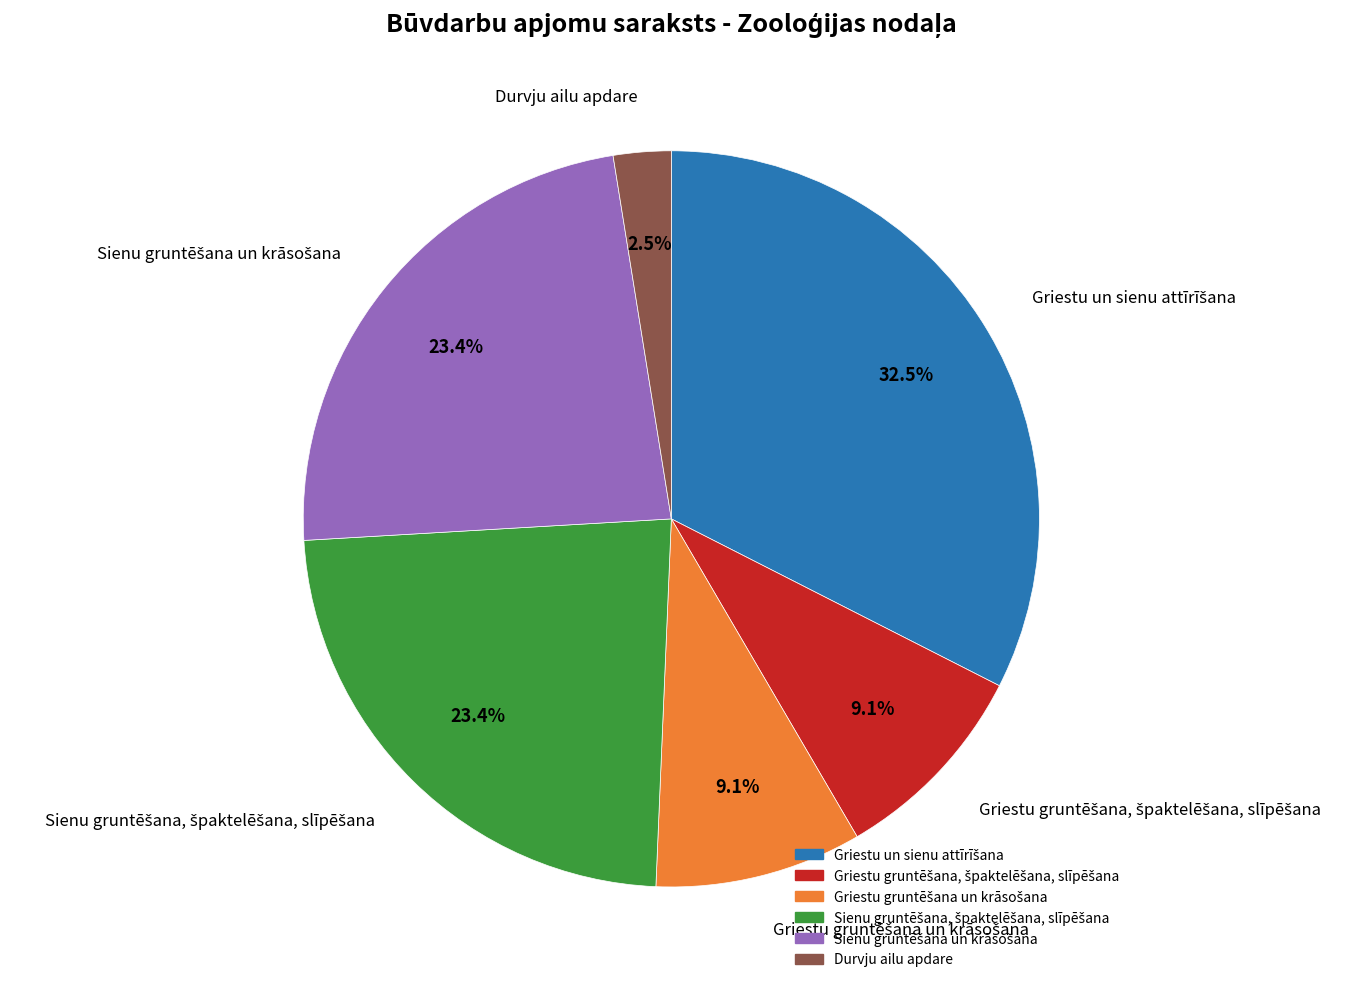

Which slice is the smallest?

Durvju ailu apdare